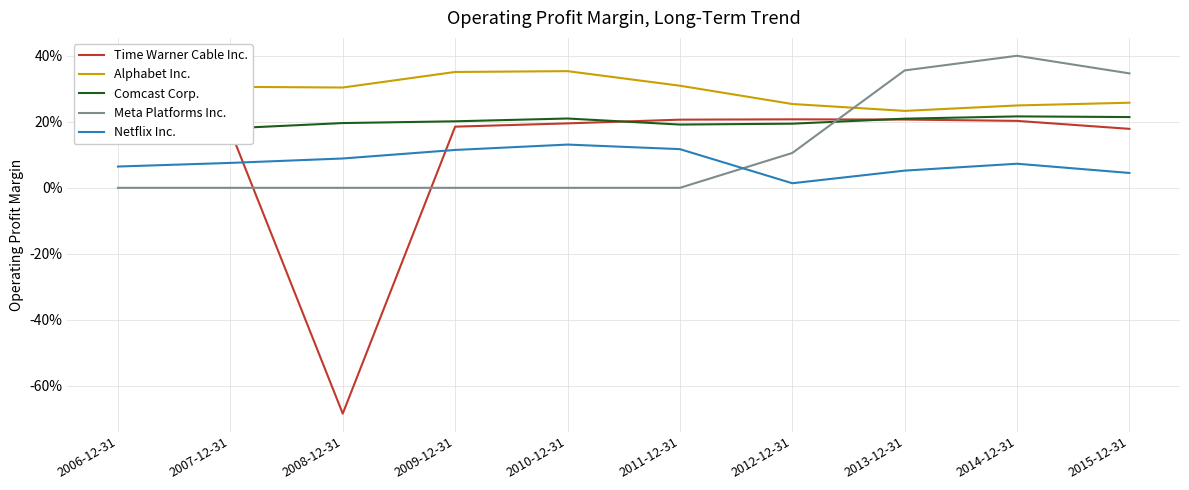

What is the total value across all series at 2008-12-31?

-0.1